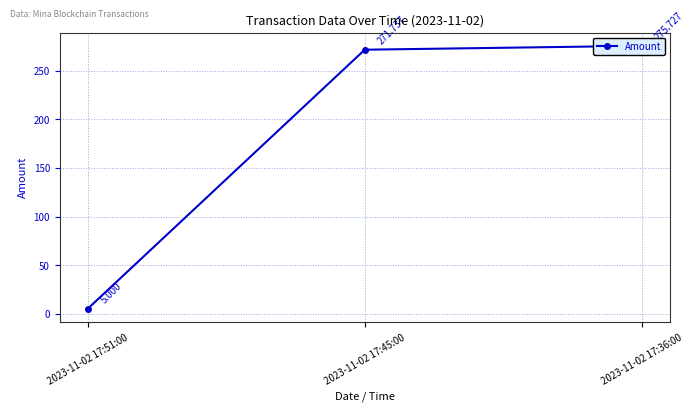

List the labels in order of value, smallest first.

2023-11-02 17:51:00, 2023-11-02 17:45:00, 2023-11-02 17:36:00